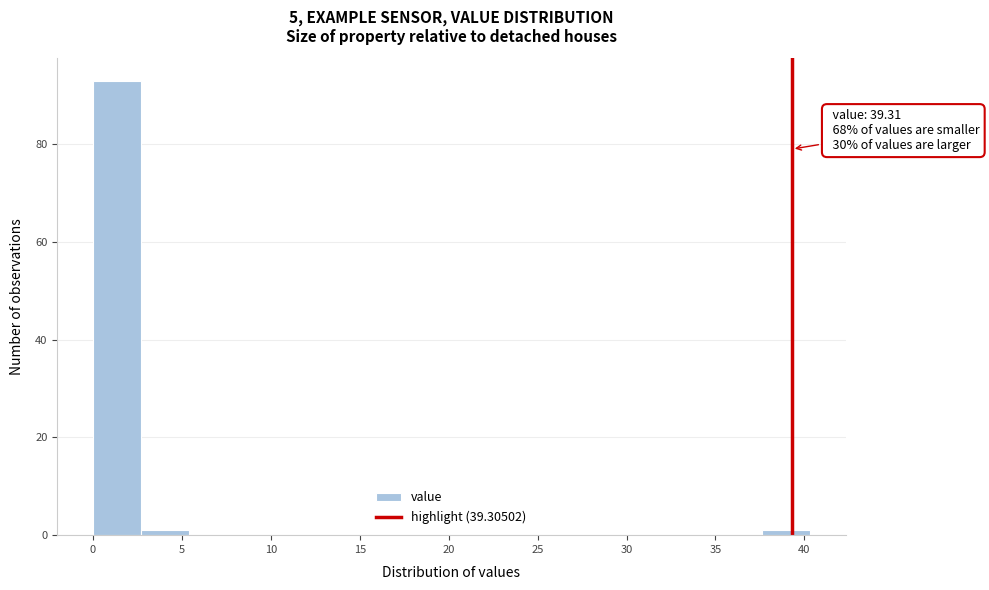

Over which range of the x-axis is the bar tallest?

0.0 to 2.5